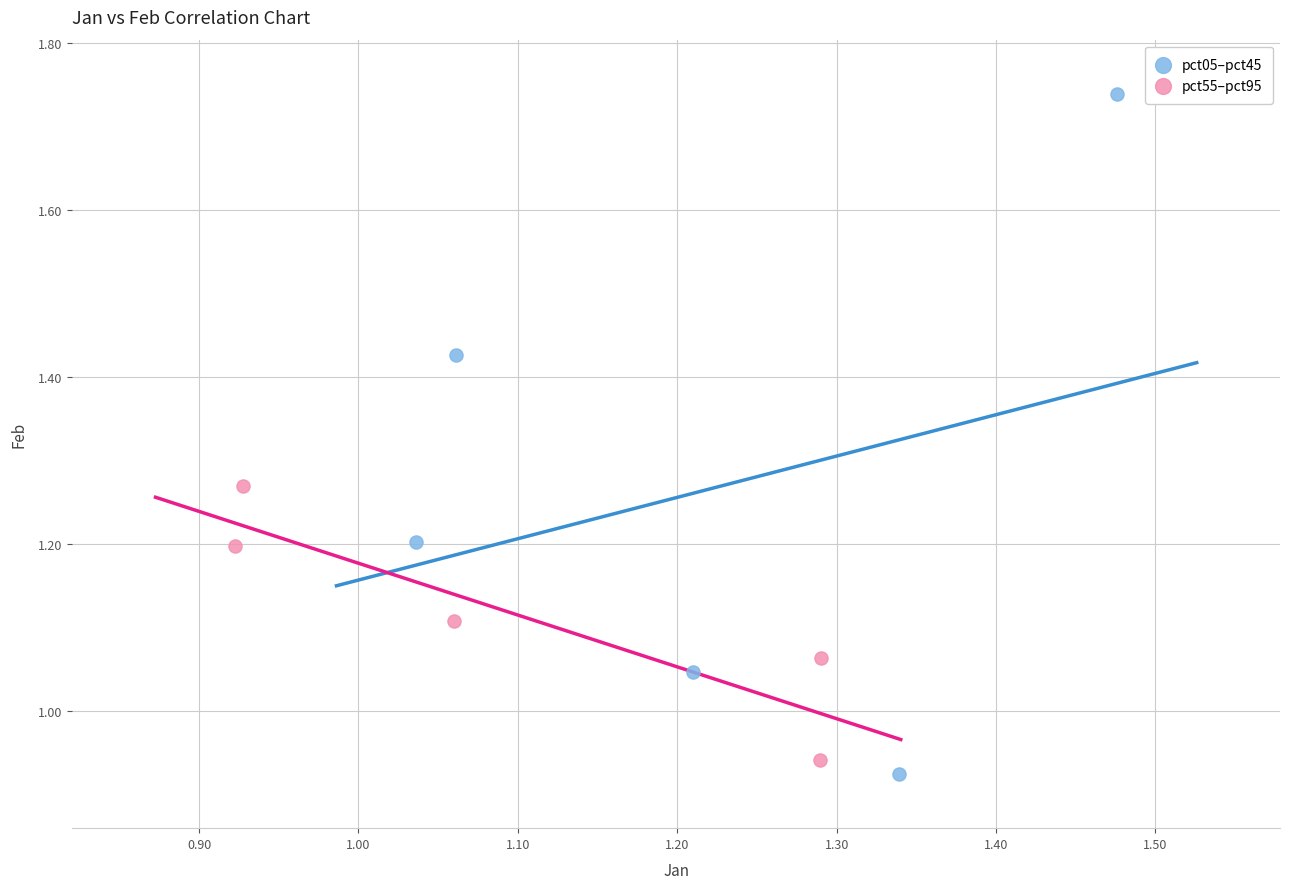

Which series has the largest Y range (max minus min)?

pct05–pct45